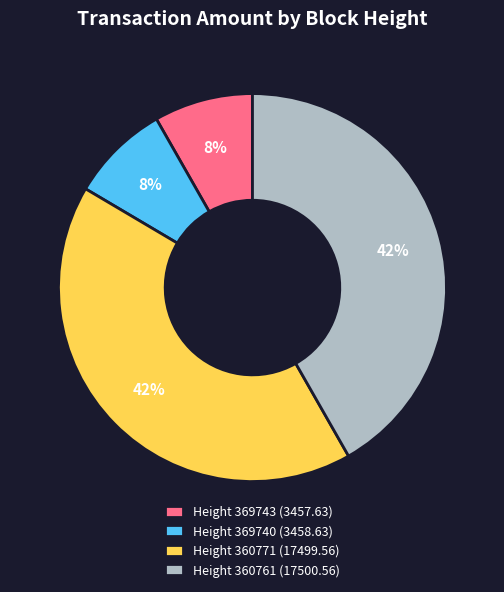

What percentage is the Height 369740 (3458.63) slice, to the nearest percent?

8%